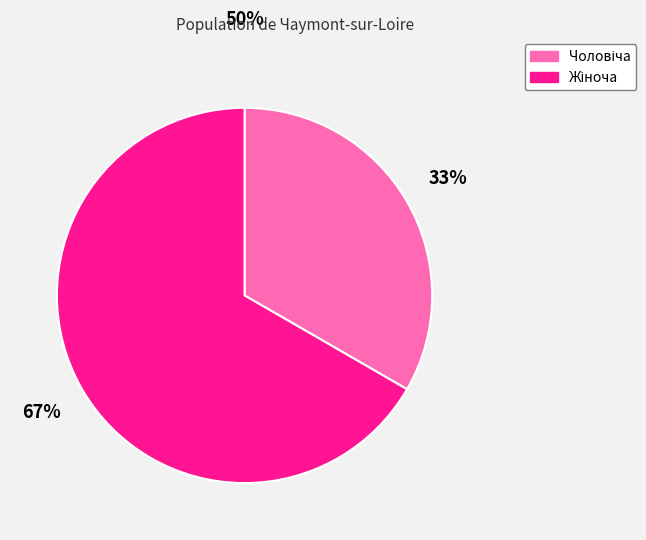

How many segments does this pie chart have?

2